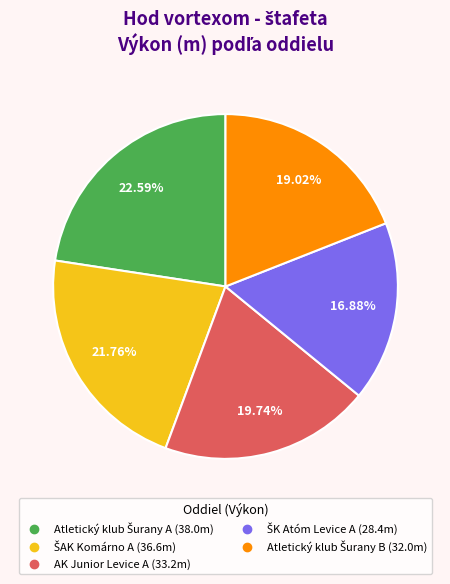

Does any single category account for the majority?

No